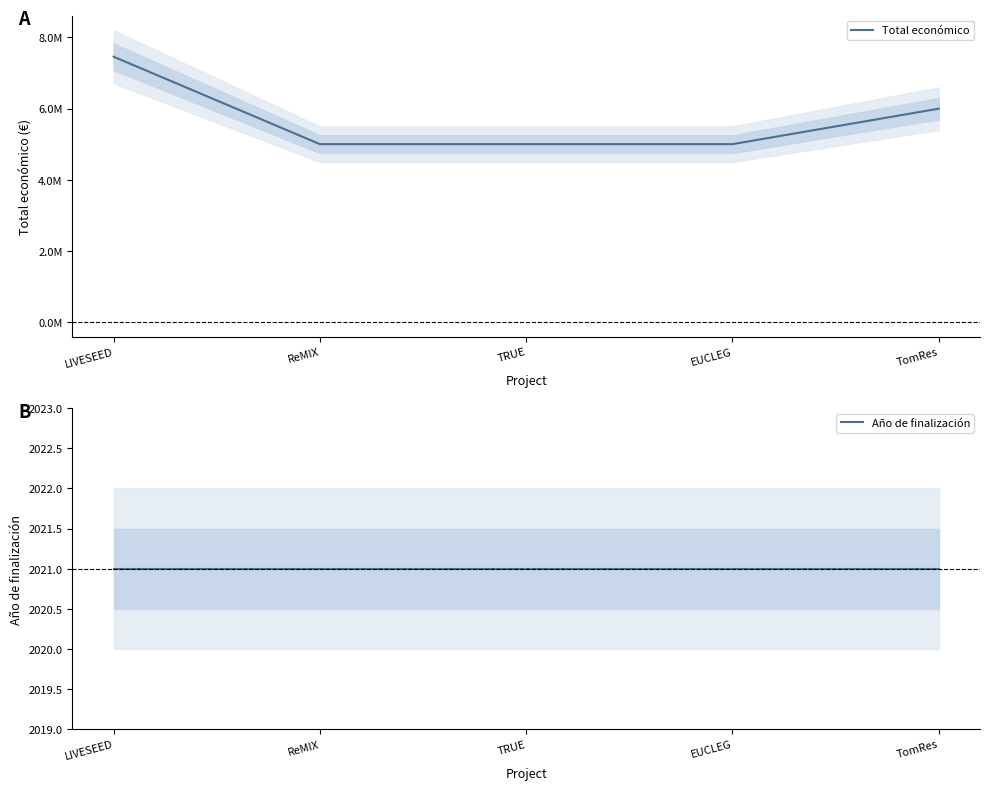

List the series in order of their peak value, lowest first.

Año de finalización, Total económico